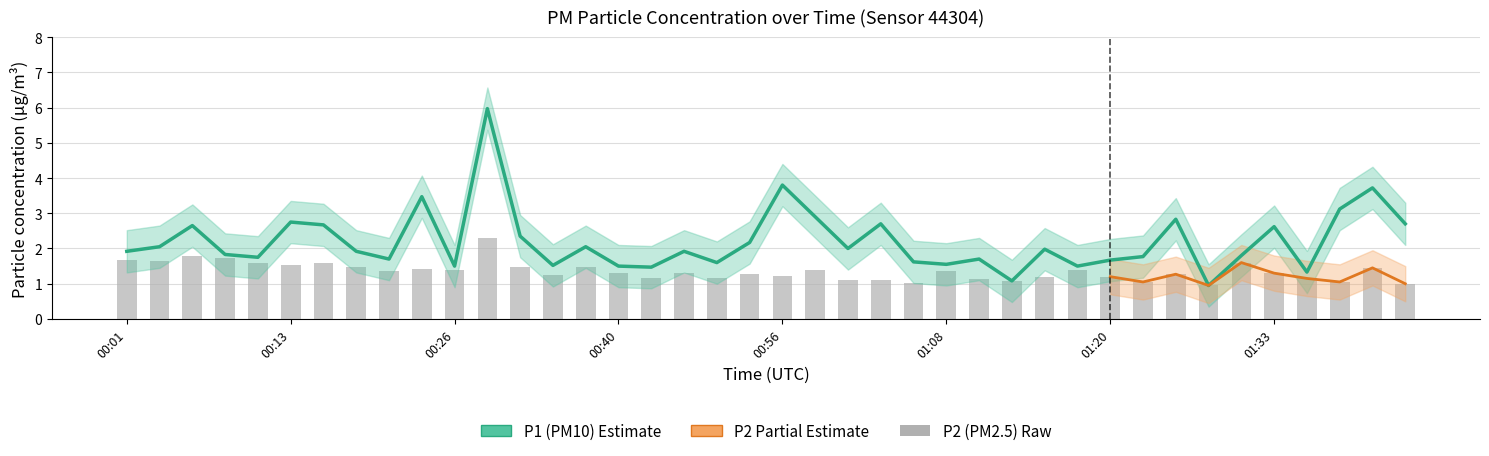

Which category has the lowest value in the P1 series?

01:28